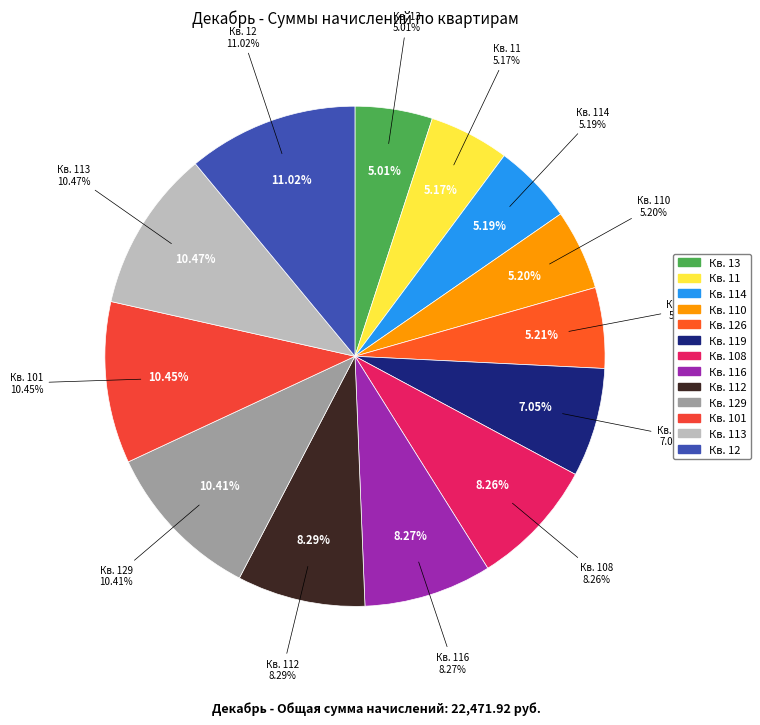

To the nearest percent, what percentage of the pie is Кв. 114?

5%